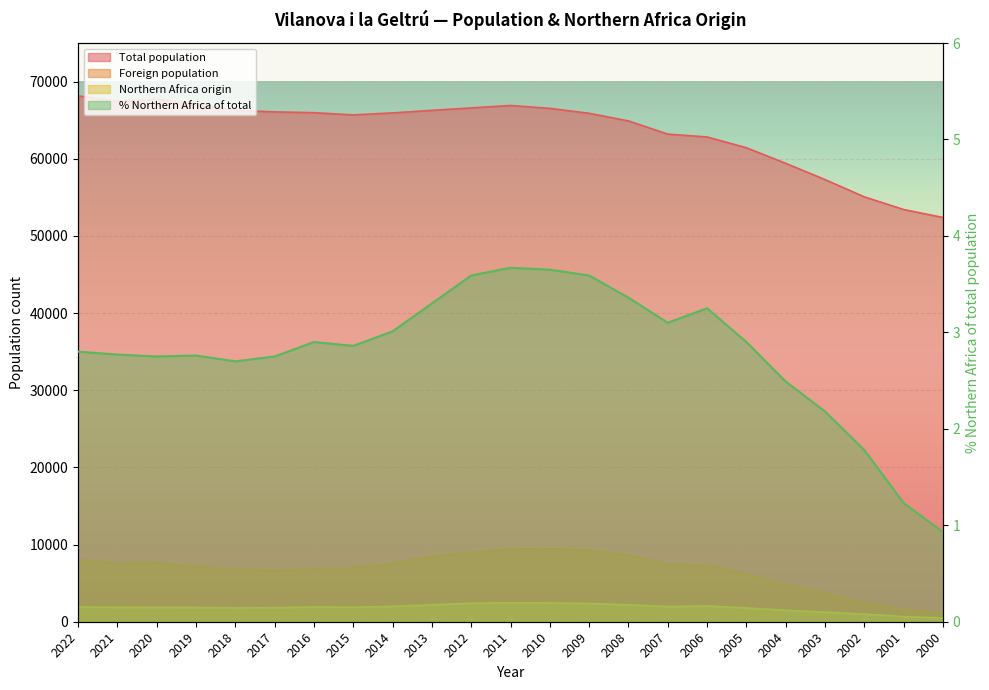

Which has a higher value, 2018 or 2020?

2020